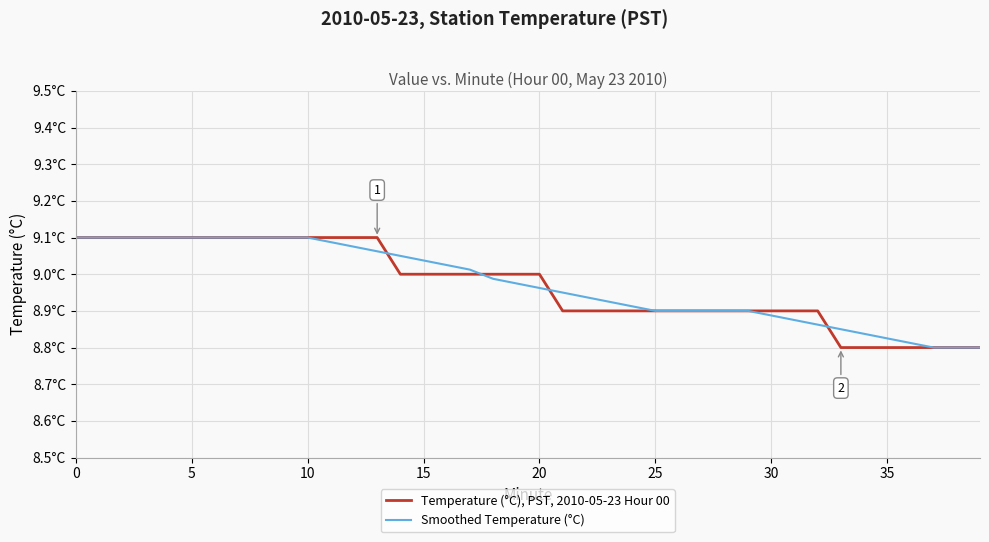

Which series has the largest range (max minus min)?

Temperature (°C), PST, 2010-05-23 Hour 00